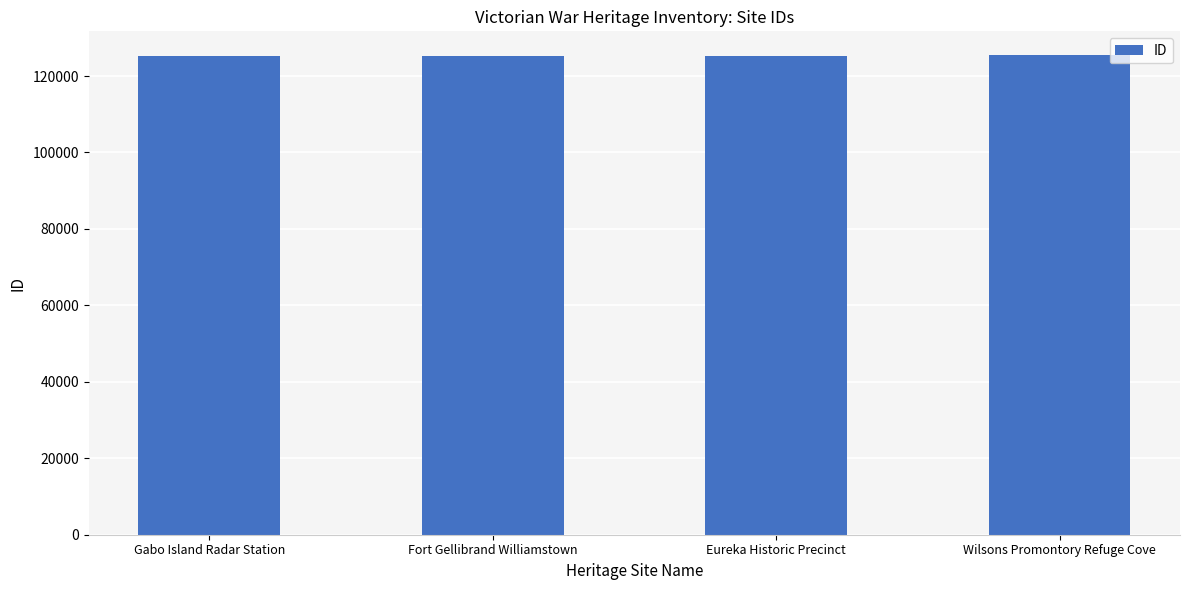

What value does the data have at Fort Gellibrand Williamstown?

125286